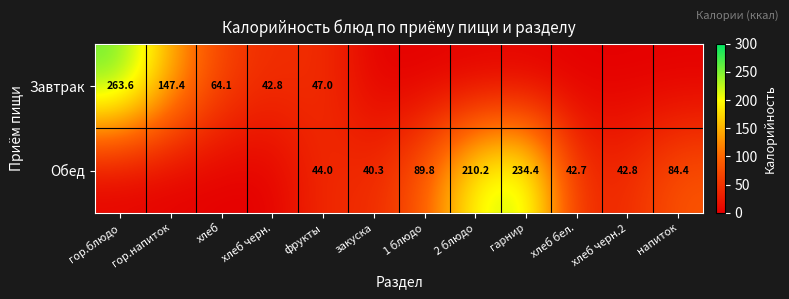

What is the sum of the Обед values at гарнир and хлеб черн.2?

277.2